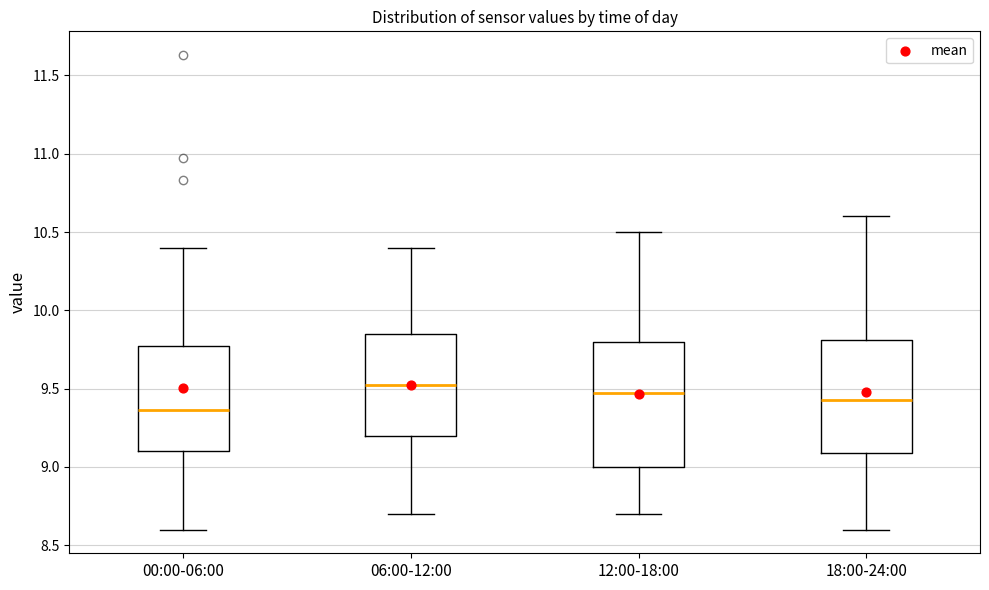

Reading left to right, read every box against the y-axis: the position of its median line, the range the box covers, and the ends of its whiskers. The values are not printed on the chart, so give them approximately, as read against the axis.

00:00-06:00: median 9.35, box 9.10 to 9.75, whiskers 8.60 to 10.40
06:00-12:00: median 9.55, box 9.20 to 9.85, whiskers 8.70 to 10.40
12:00-18:00: median 9.50, box 9.00 to 9.80, whiskers 8.70 to 10.50
18:00-24:00: median 9.45, box 9.10 to 9.80, whiskers 8.60 to 10.60